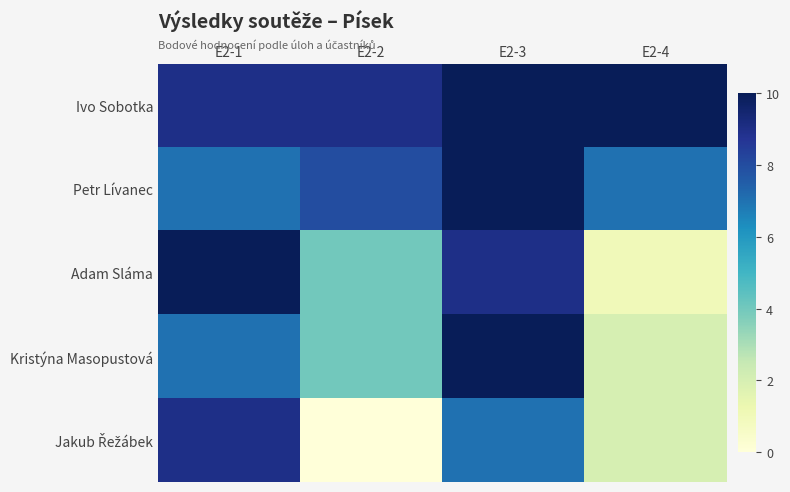

List the series in order of their peak value, highest first.

Ivo Sobotka, Petr Lívanec, Adam Sláma, Kristýna Masopustová, Jakub Řežábek